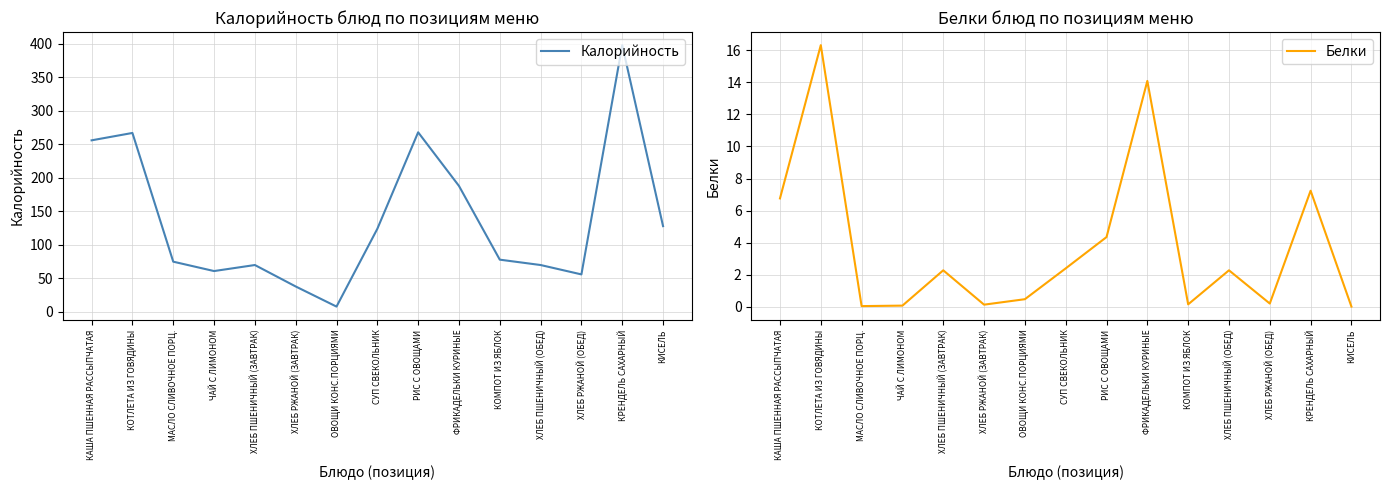

List the series in order of their peak value, lowest first.

Белки, Калорийность